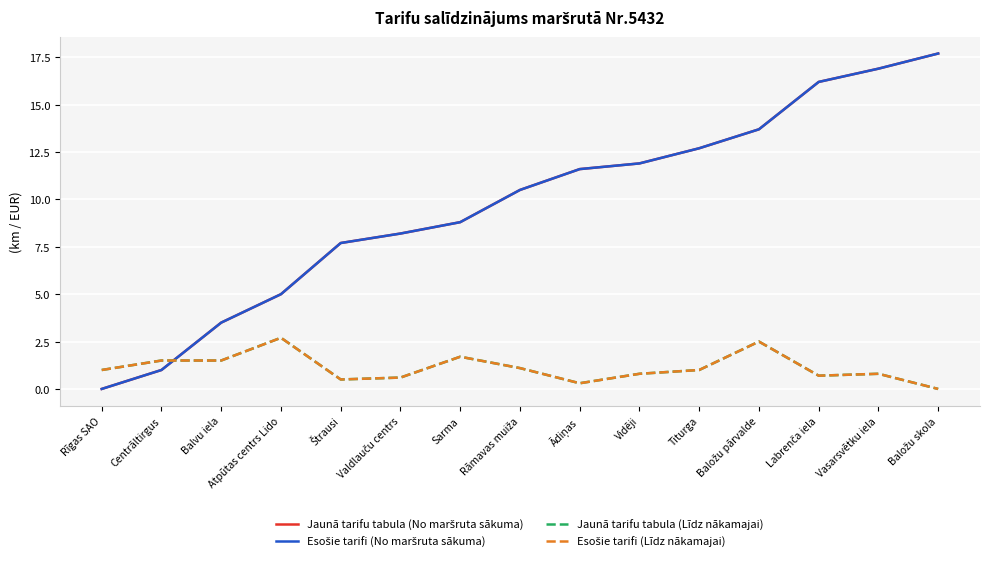

Reading right to left, transcribe all the data shown in this chart.

Jaunā tarifu tabula (No maršruta sākuma): Baložu skola=17.7	Vasarsvētku iela=16.9	Labrenča iela=16.2	Baložu pārvalde=13.7	Titurga=12.7	Vidēji=11.9	Ādiņas=11.6	Rāmavas muiža=10.5	Sarma=8.8	Valdlauču centrs=8.2	Štrausi=7.7	Atpūtas centrs Lido=5.0	Balvu iela=3.5	Centrāltirgus=1.0	Rīgas SAO=0.0
Esošie tarifi (No maršruta sākuma): Baložu skola=17.7	Vasarsvētku iela=16.9	Labrenča iela=16.2	Baložu pārvalde=13.7	Titurga=12.7	Vidēji=11.9	Ādiņas=11.6	Rāmavas muiža=10.5	Sarma=8.8	Valdlauču centrs=8.2	Štrausi=7.7	Atpūtas centrs Lido=5.0	Balvu iela=3.5	Centrāltirgus=1.0	Rīgas SAO=0.0
Jaunā tarifu tabula (Līdz nākamajai): Baložu skola=0.0	Vasarsvētku iela=0.8	Labrenča iela=0.7	Baložu pārvalde=2.5	Titurga=1.0	Vidēji=0.8	Ādiņas=0.3	Rāmavas muiža=1.1	Sarma=1.7	Valdlauču centrs=0.6	Štrausi=0.5	Atpūtas centrs Lido=2.7	Balvu iela=1.5	Centrāltirgus=1.5	Rīgas SAO=1.0
Esošie tarifi (Līdz nākamajai): Baložu skola=0.0	Vasarsvētku iela=0.8	Labrenča iela=0.7	Baložu pārvalde=2.5	Titurga=1.0	Vidēji=0.8	Ādiņas=0.3	Rāmavas muiža=1.1	Sarma=1.7	Valdlauču centrs=0.6	Štrausi=0.5	Atpūtas centrs Lido=2.7	Balvu iela=1.5	Centrāltirgus=1.5	Rīgas SAO=1.0